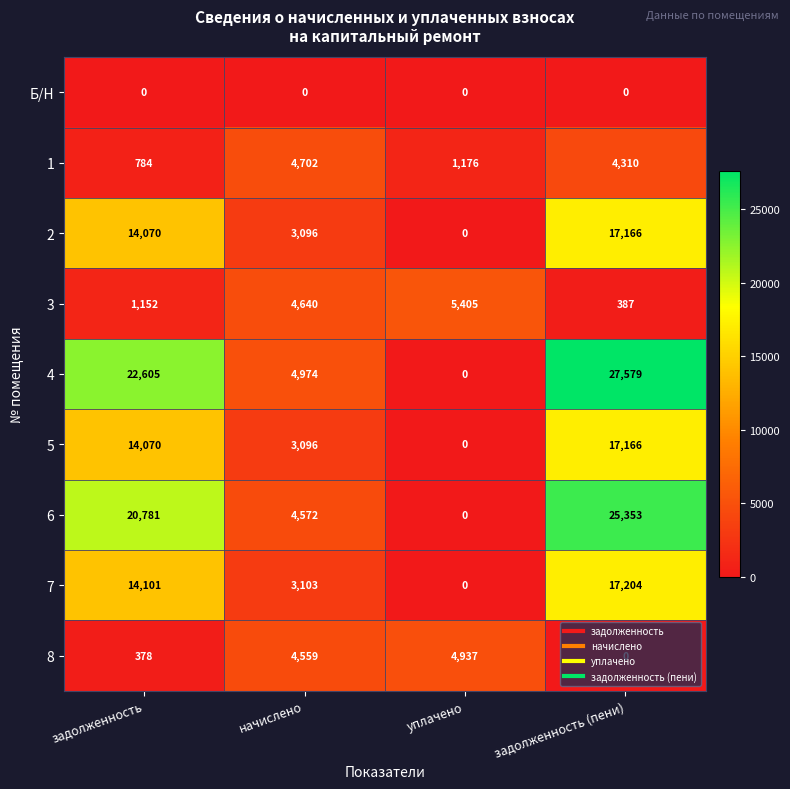

List the labels in order of 5 value, largest first.

задолженность (пени), задолженность, начислено, уплачено